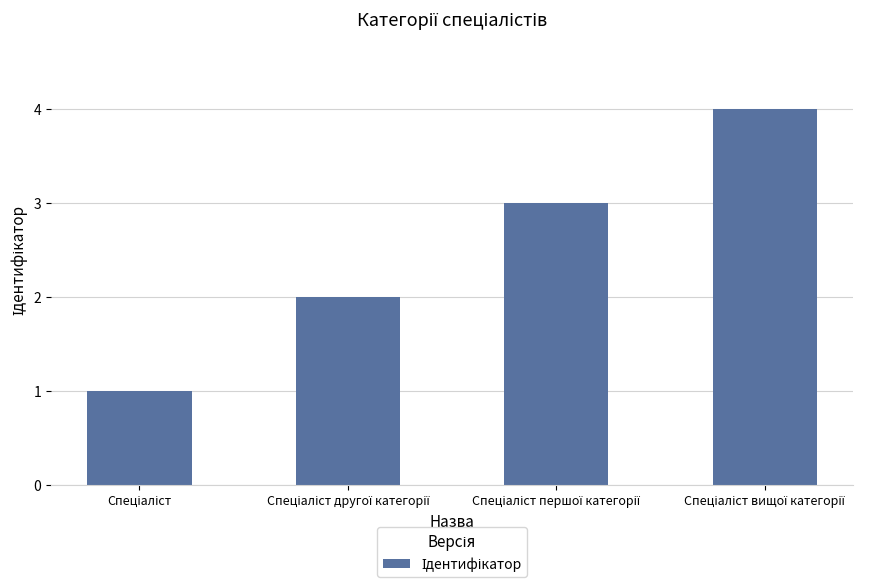

What is the maximum value shown in the chart?

4